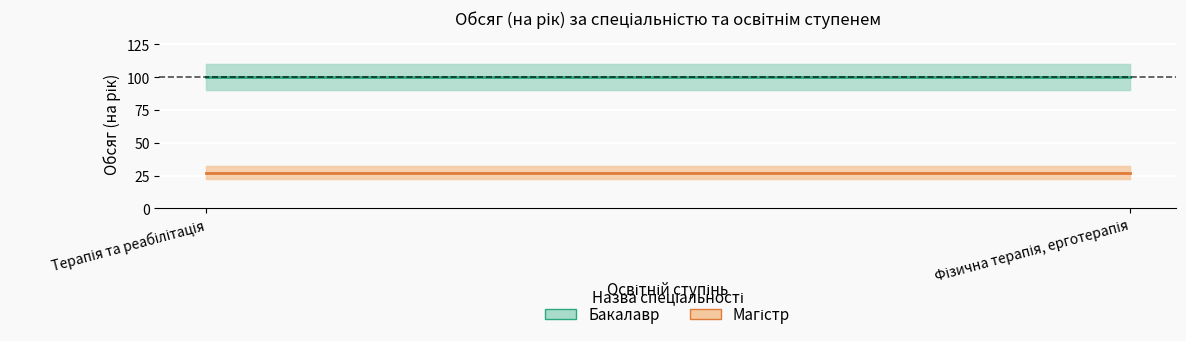

Is the value of Бакалавр at Терапія та реабілітація greater than the value of Магістр at Терапія та реабілітація?

Yes